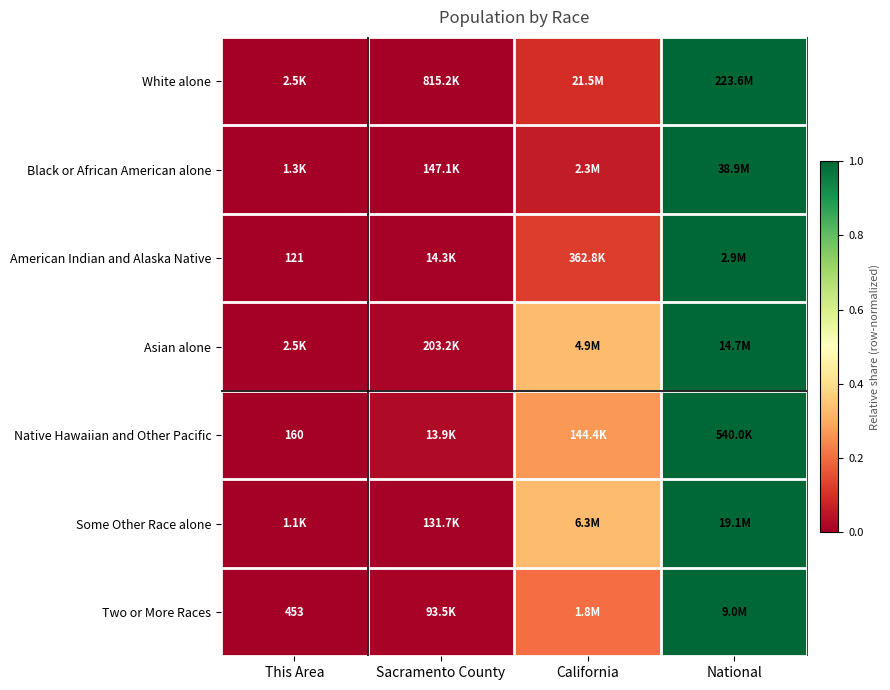

Count the number of data series in this chart.

7